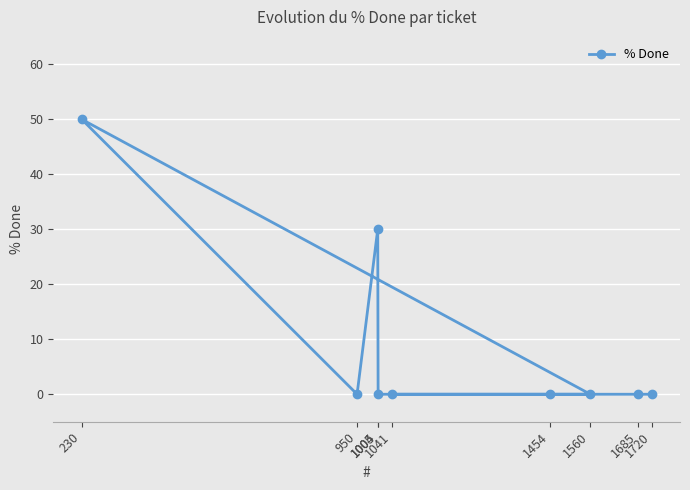

Reading left to right, list all the values displayed in this chart.

230=50	950=0	1004=30	1005=0	1041=0	1454=0	1560=0	1685=0	1720=0